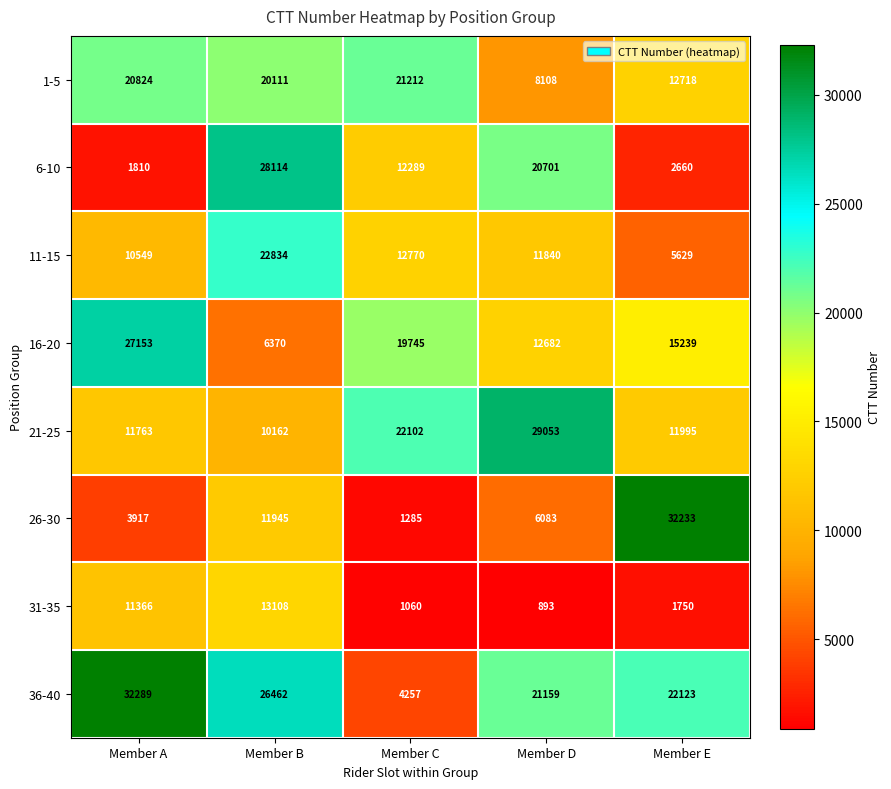

At which label does 21-25 reach its minimum?

Member B